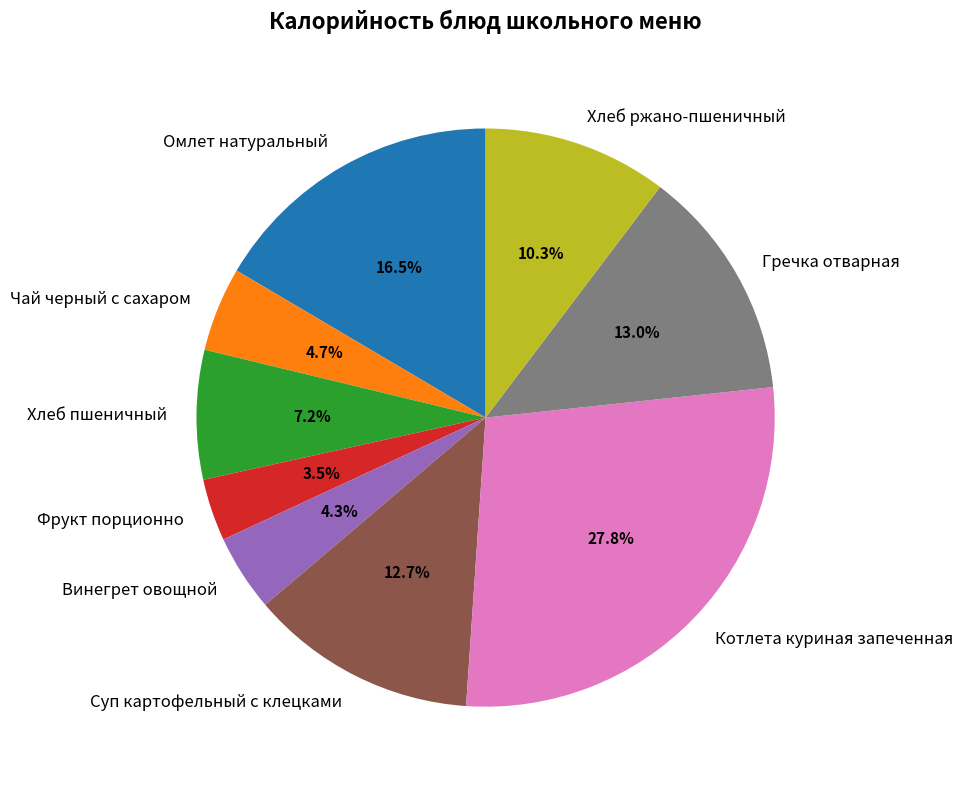

Which category has the biggest portion of the pie?

Котлета куриная запеченная